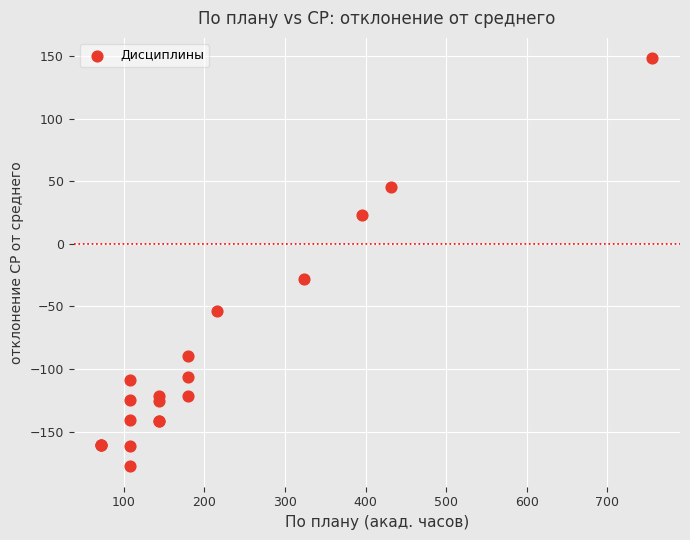

What Y value in the scatter plot is closest to -14?

-27.8